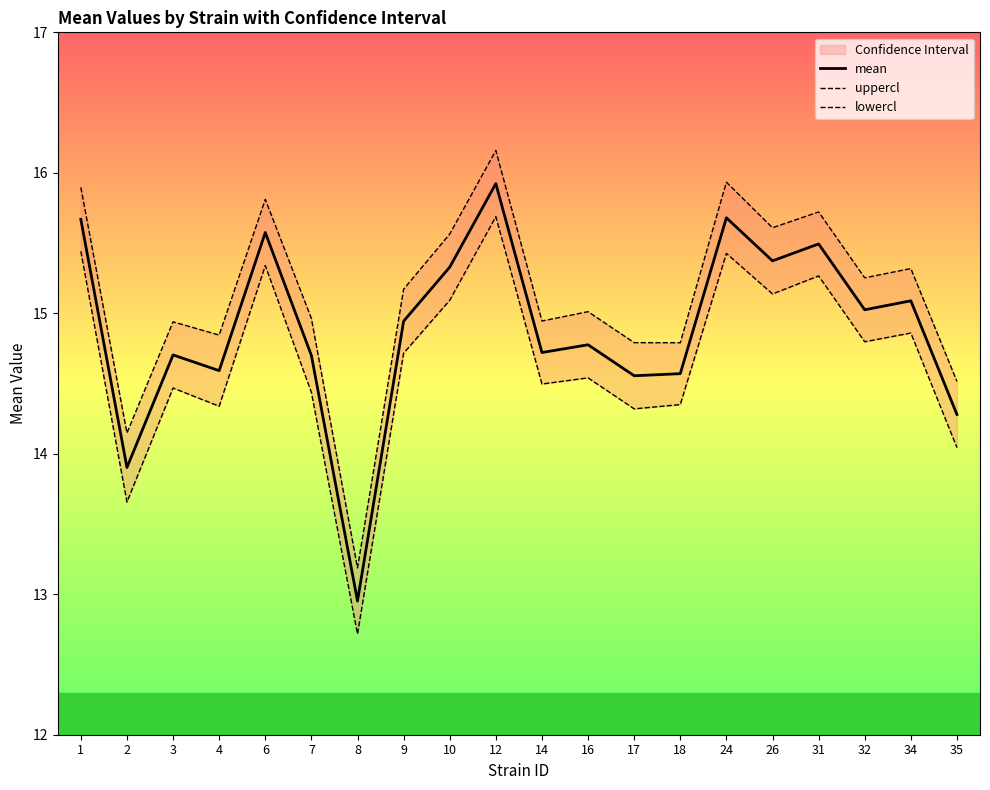

True or false: uppercl has a value of 3.8 at 8.

False